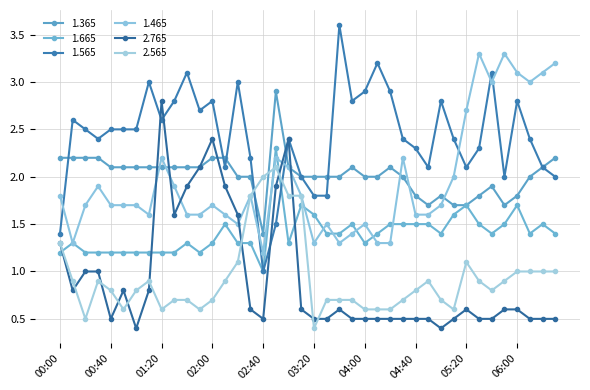

At which category does 1.565 reach its first local valley?

00:30